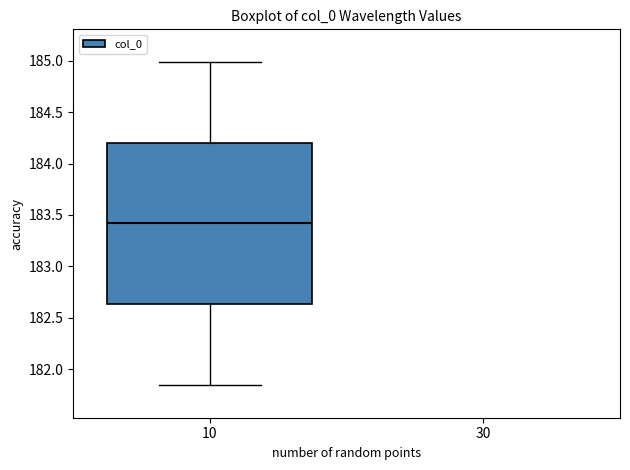

Transcribe this box plot: give where the median line is, the range the box spans, and where the two whiskers end, as read against the y-axis. The values are not printed on the chart, so give them approximately, as read against the axis.

median 183.40, box 182.65 to 184.20, whiskers 181.85 to 185.00